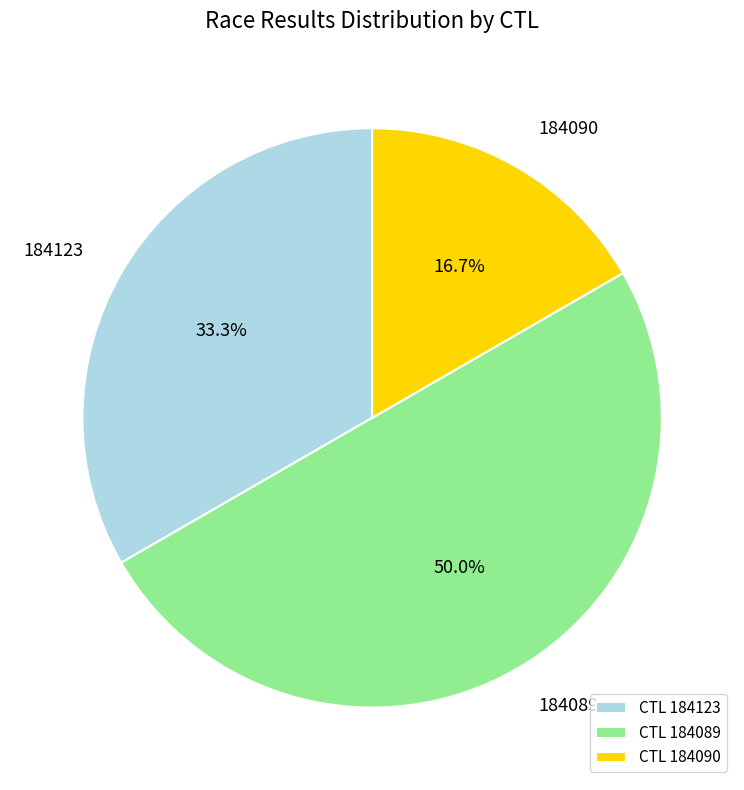

Approximately how many times larger is the value at 184090 compared to 184123?

0.5